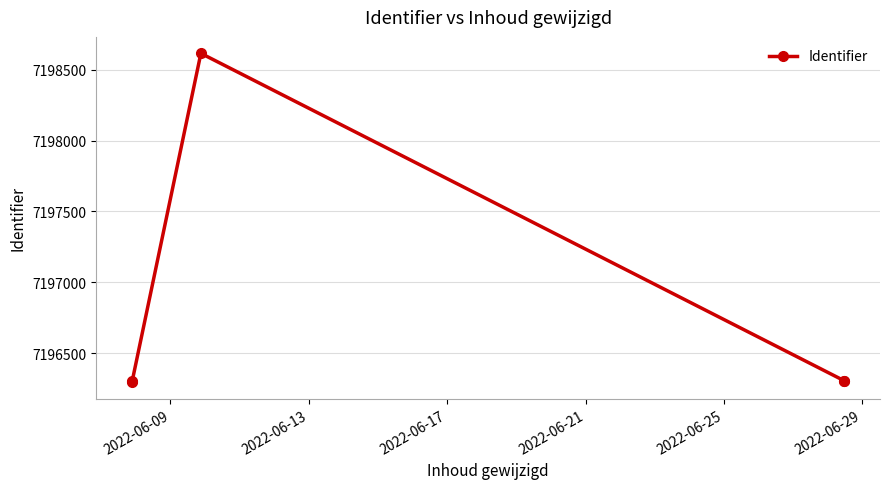

What is the sum of all values?

35983828